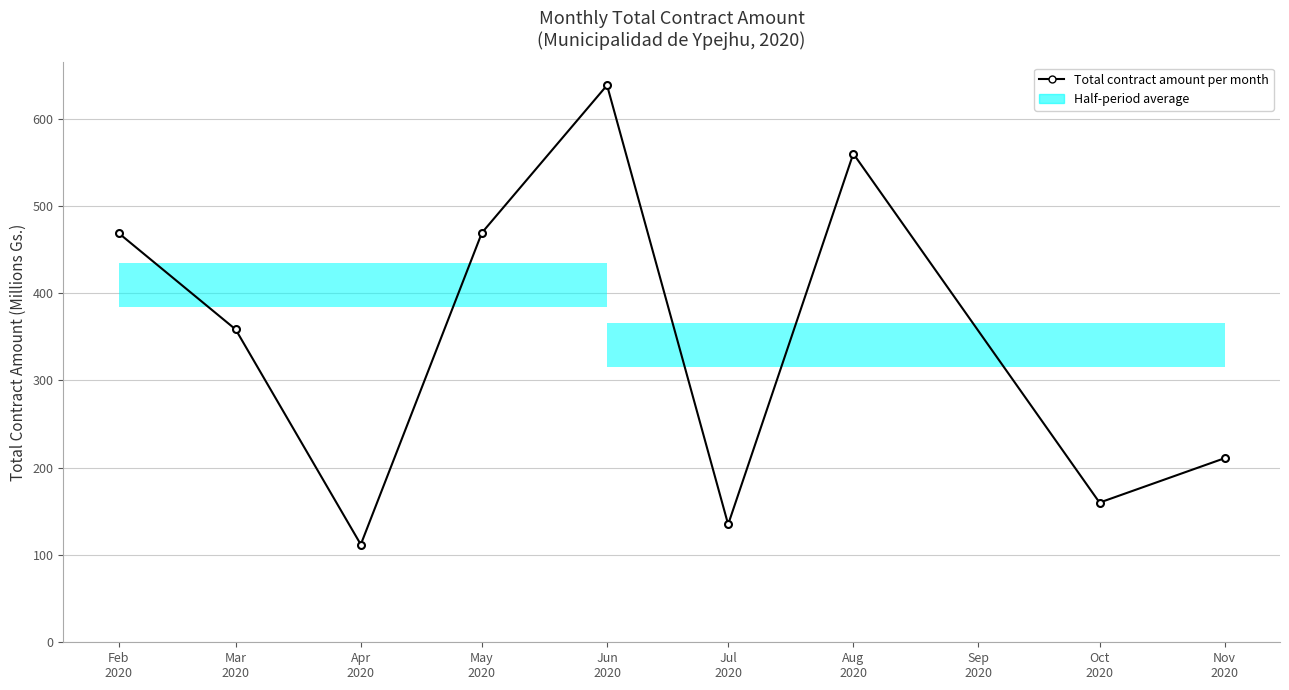

Which category has the lowest value across all series?

Apr
2020